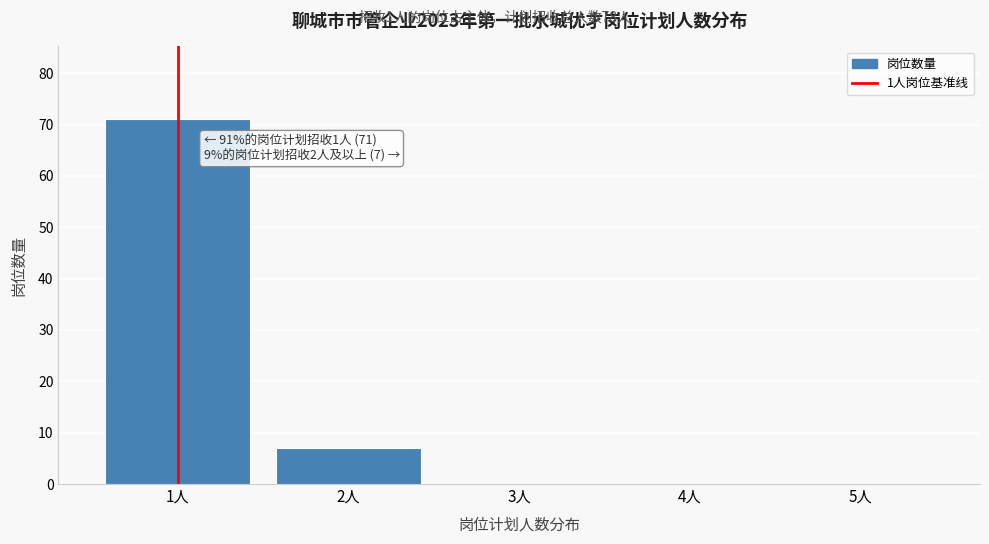

Reading right to left, list all the values displayed in this chart.

5人=0	4人=0	3人=0	2人=7	1人=71